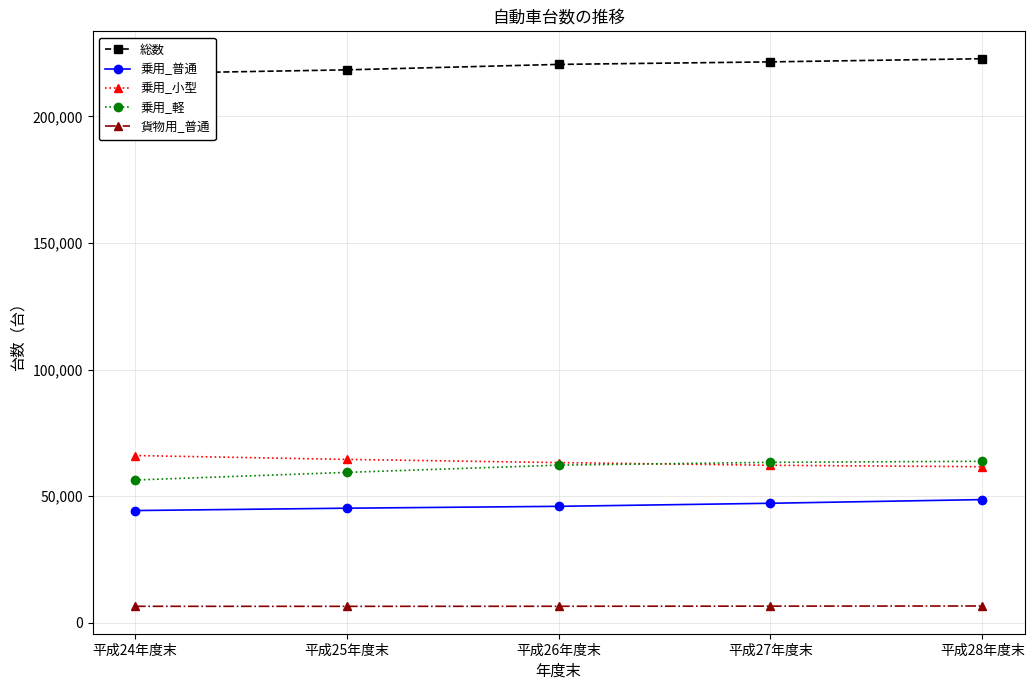

Which category has the highest value across all series?

平成28年度末